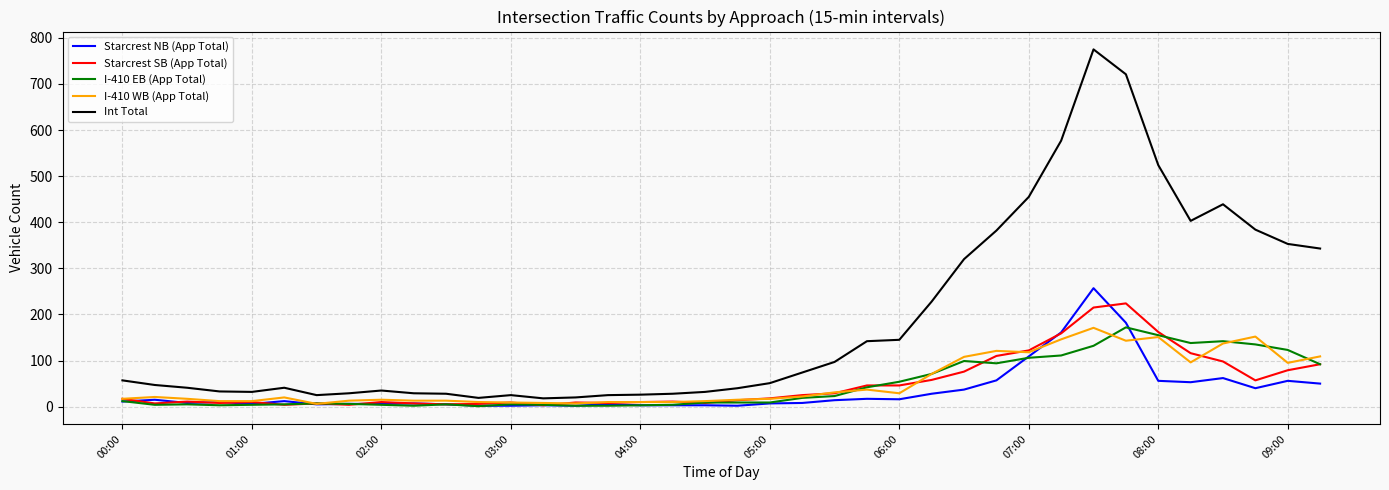

Which series has the widest spread of values?

Int Total